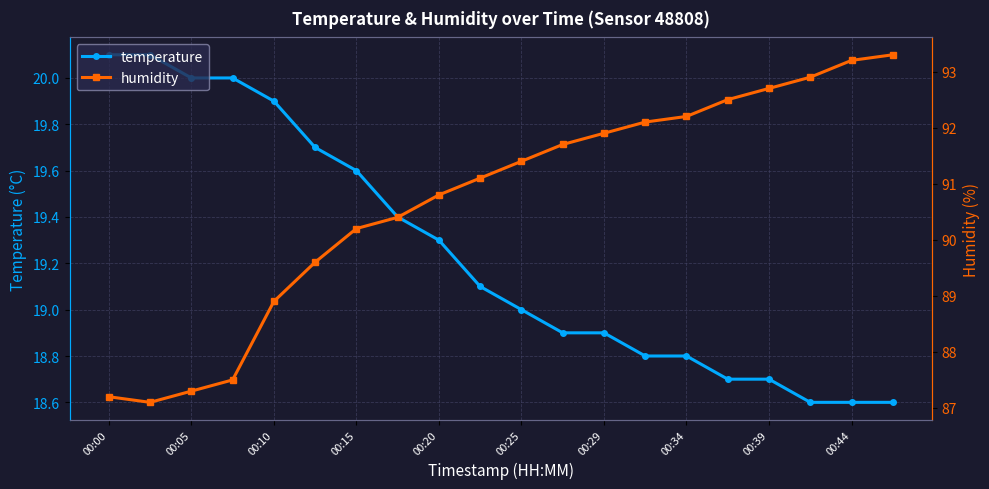

What is the value of the humidity point at the 19th from the left?

93.2